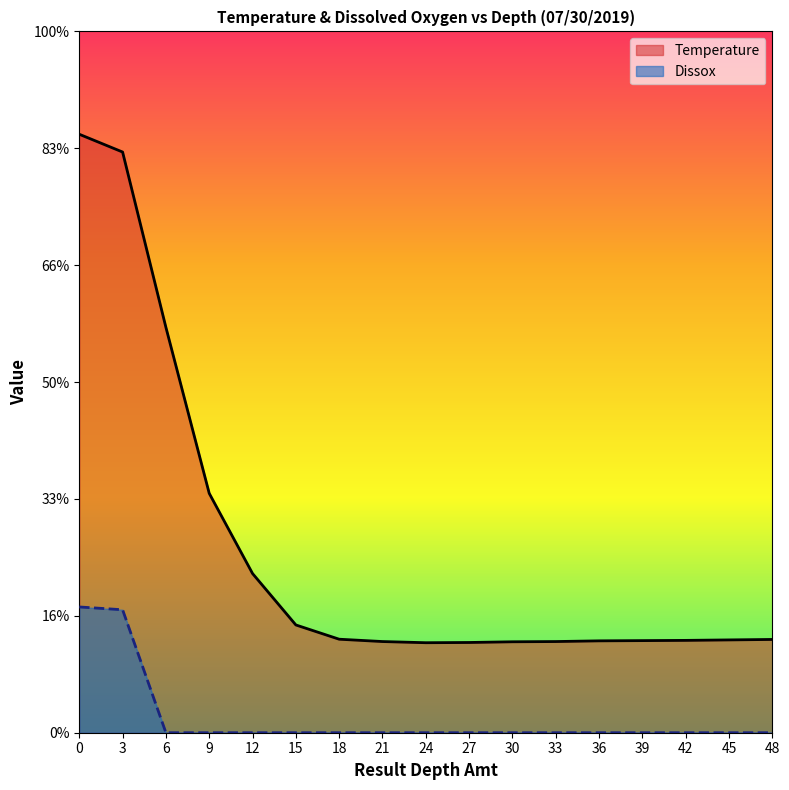

What are all the series names shown in the legend?

Temperature, Dissox